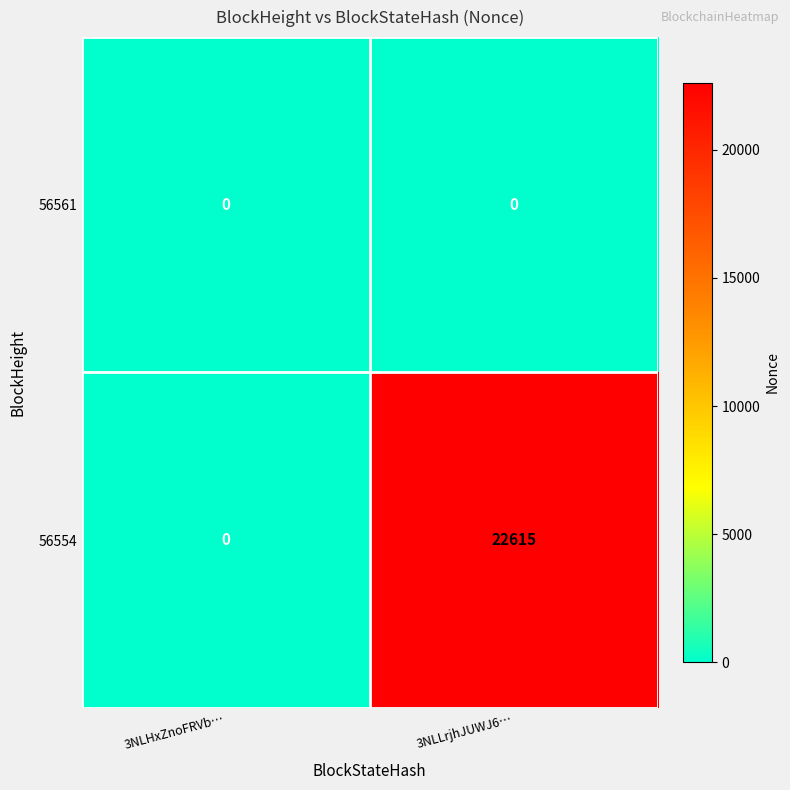

At which category does the chart reach its peak across all series?

3NLLrjhJUWJ6…